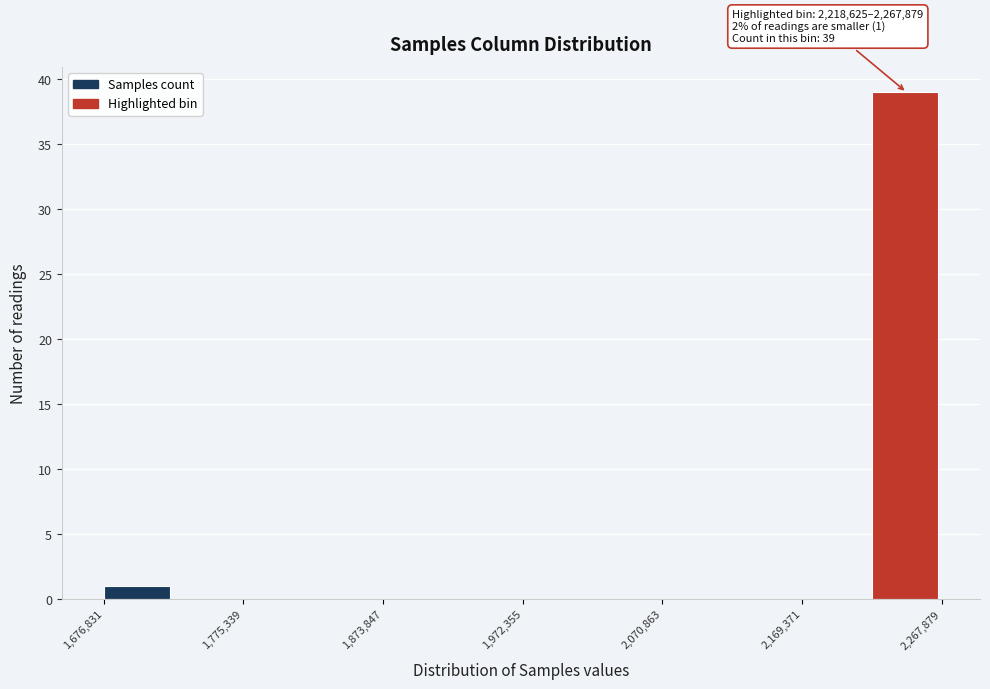

Over which range of the x-axis is the bar tallest?

2220000 to 2270000